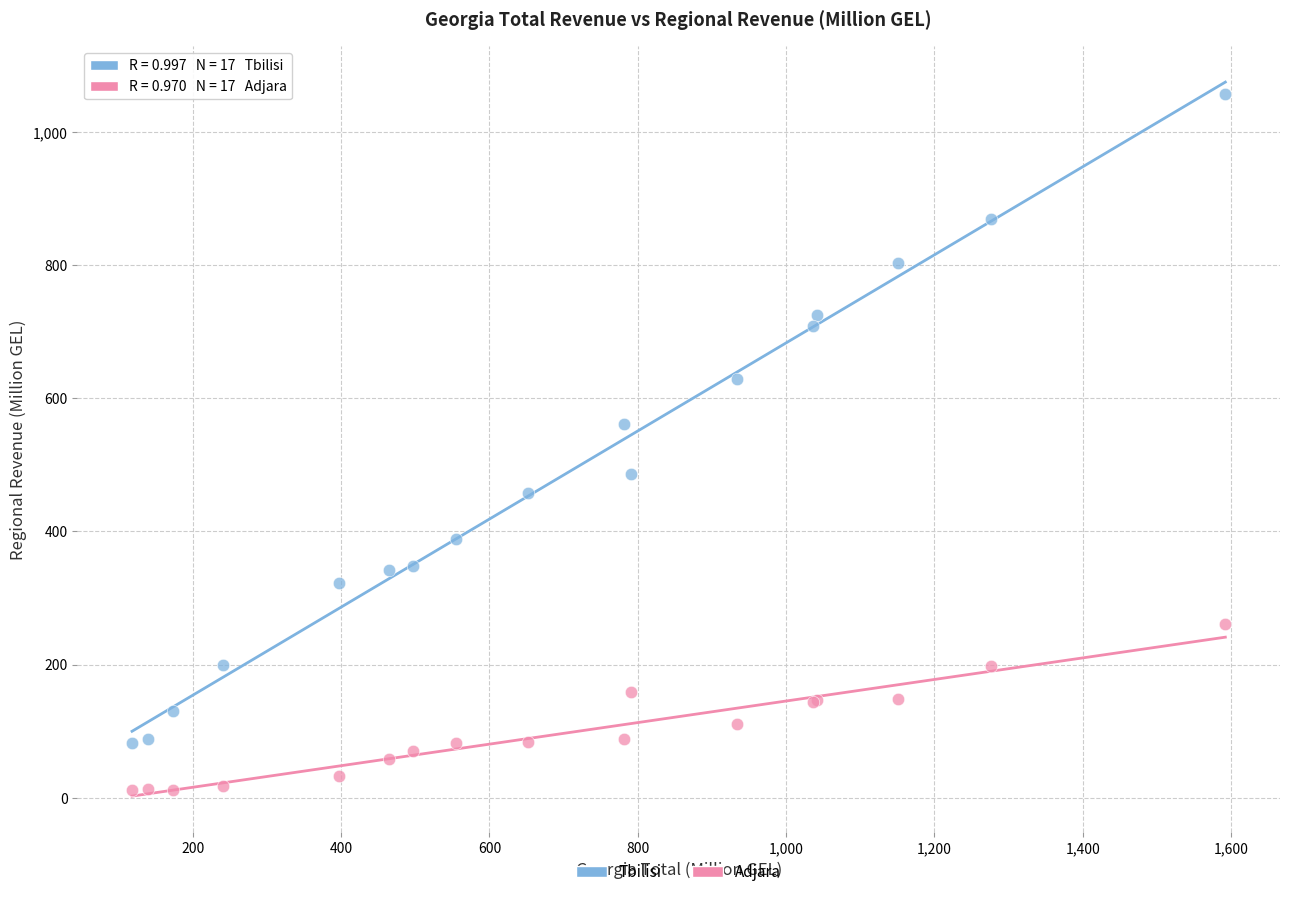

Which series has the largest Y range (max minus min)?

Tbilisi